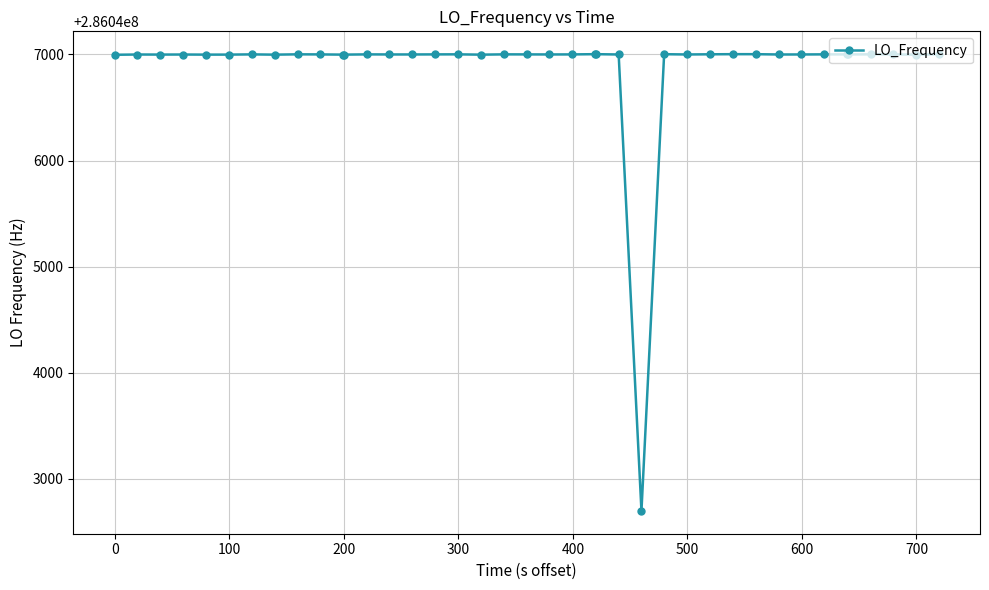

What is the smallest value displayed?

286042699.5